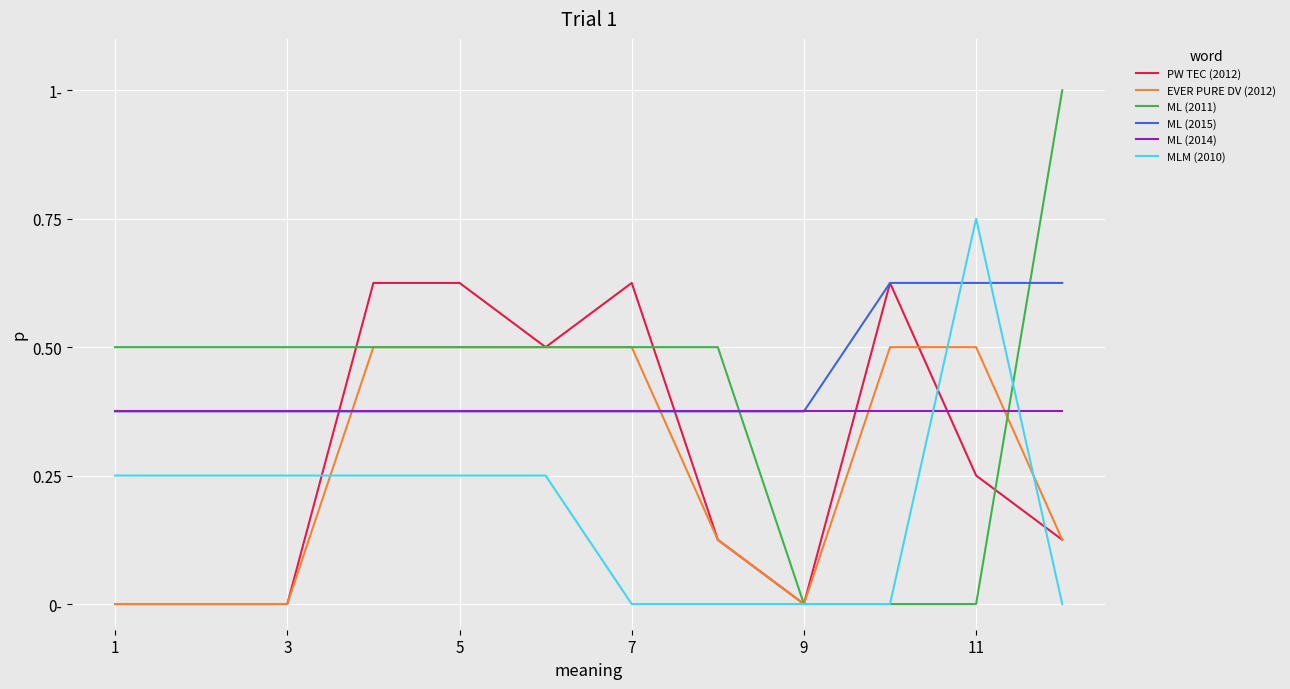

What is the value of the ML (2014) point at the 3rd from the left?

0.4